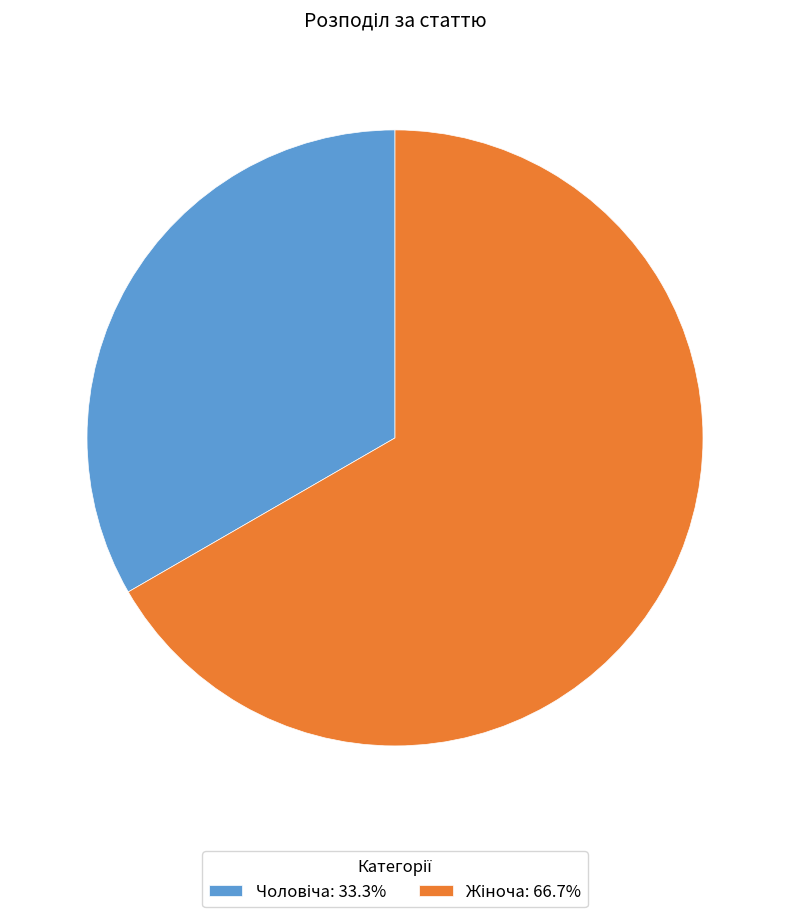

Does any single category account for the majority?

Yes